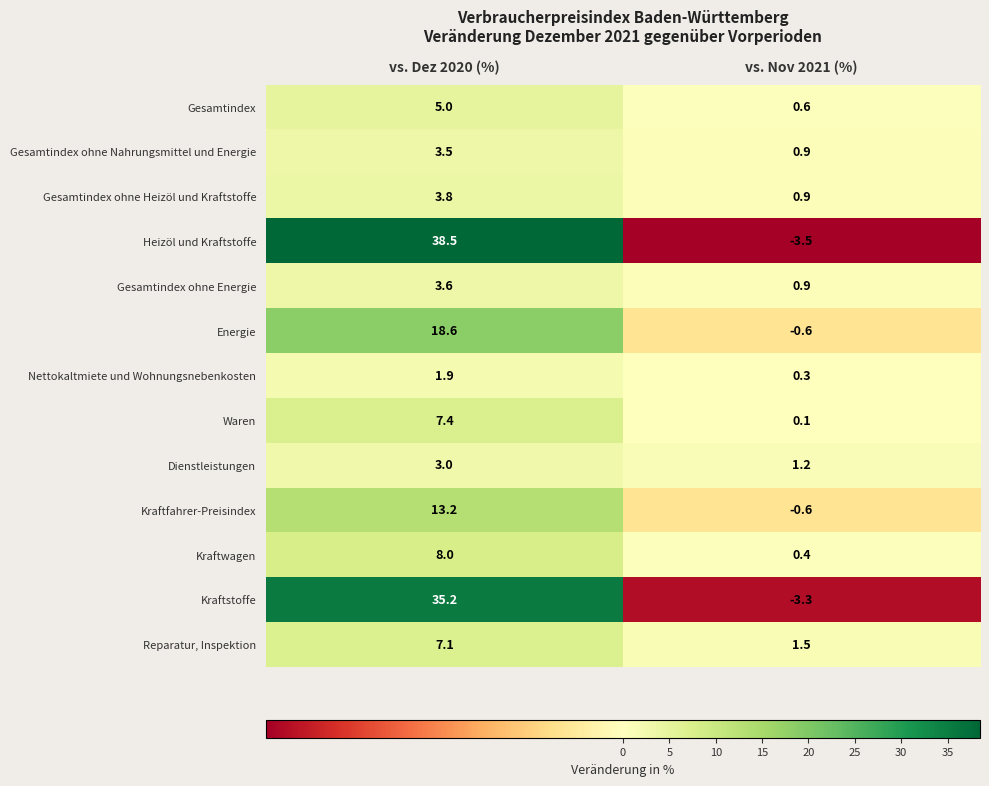

What is the spread (max minus min) of values at vs. Dez 2020 (%)?

36.6